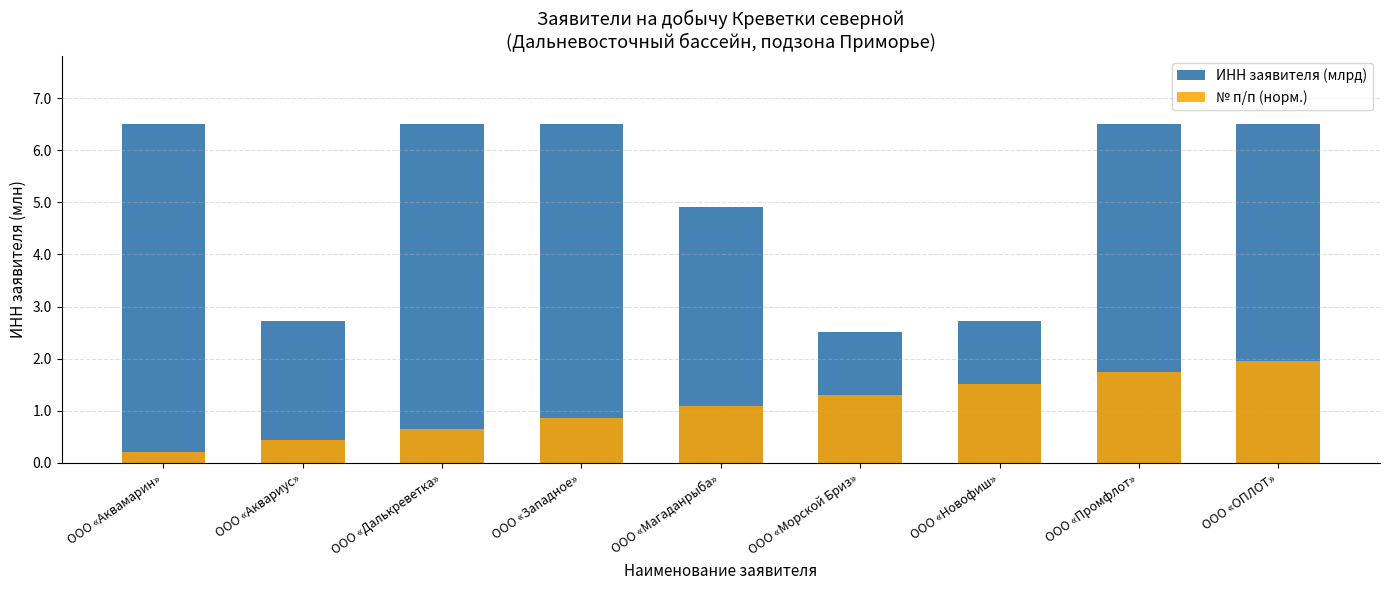

Reading right to left, transcribe all the data shown in this chart.

ИНН заявителя (млрд): ООО «ОПЛОТ»=6.5	ООО «Промфлот»=6.5	ООО «Новофиш»=2.7	ООО «Морской Бриз»=2.5	ООО «Магаданрыба»=4.9	ООО «Западное»=6.5	ООО «Далькреветка»=6.5	ООО «Аквариус»=2.7	ООО «Аквамарин»=6.5
№ п/п (норм.): ООО «ОПЛОТ»=2.0	ООО «Промфлот»=1.7	ООО «Новофиш»=1.5	ООО «Морской Бриз»=1.3	ООО «Магаданрыба»=1.1	ООО «Западное»=0.9	ООО «Далькреветка»=0.7	ООО «Аквариус»=0.4	ООО «Аквамарин»=0.2